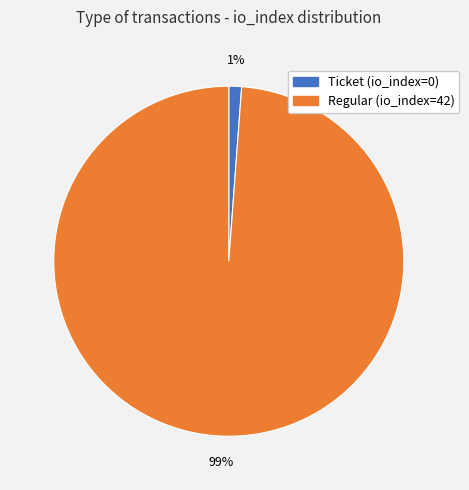

The Regular (io_index=42) slice represents 99% of the pie. True or false?

True